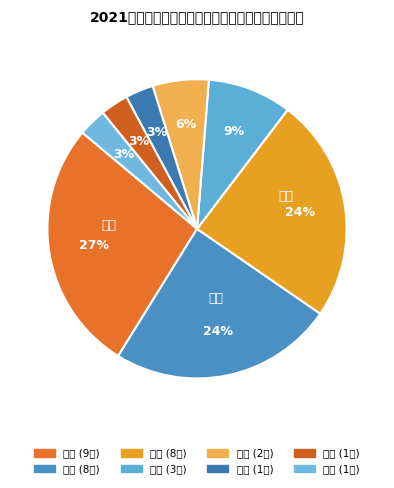

Is it true that 英语 is 24% of the pie?

True